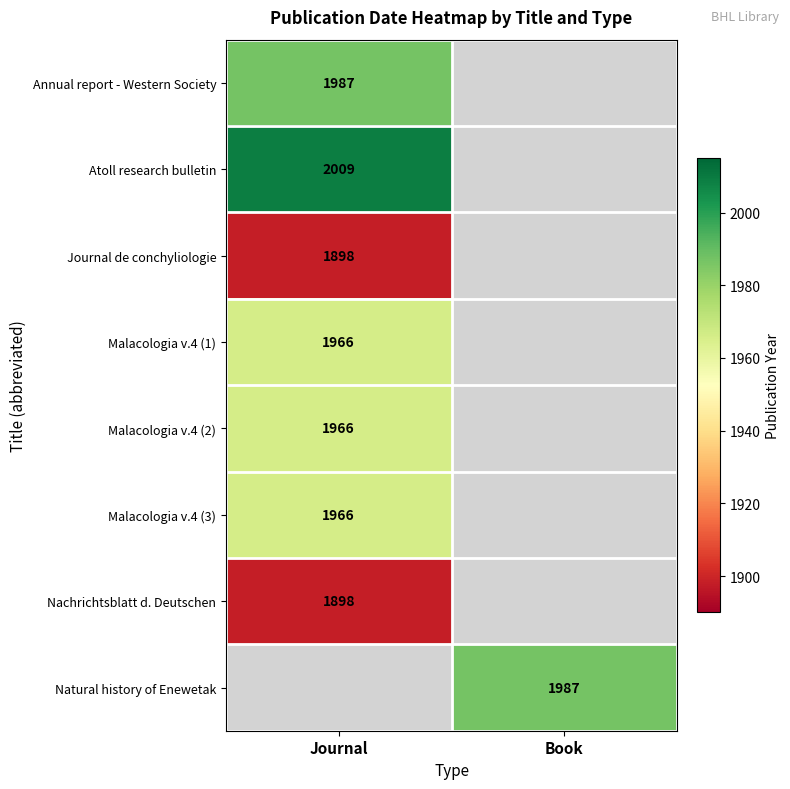

Between Journal and Book, which is larger?

Book